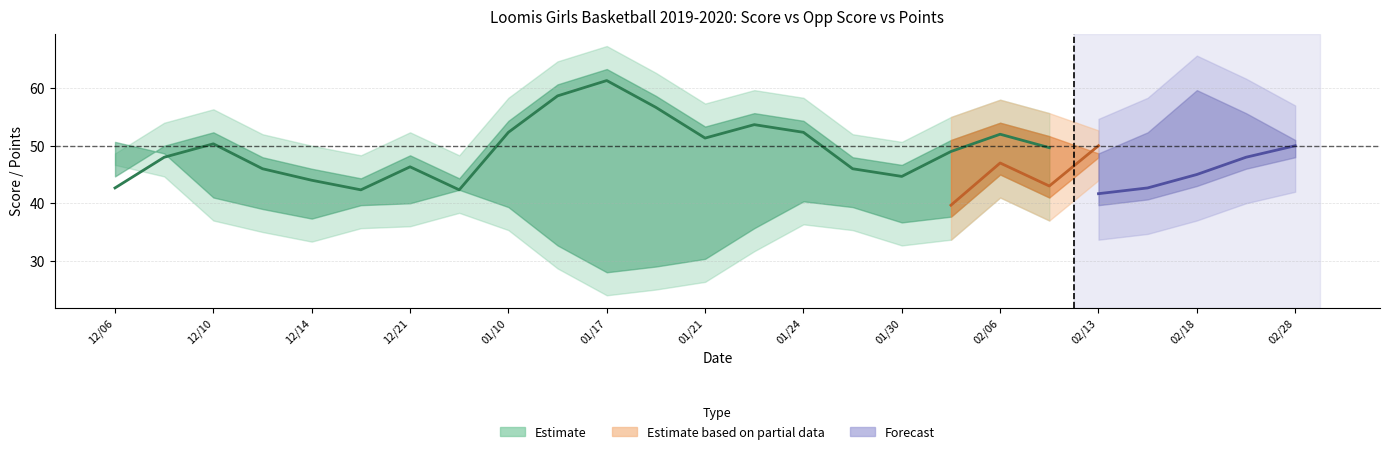

What is the smallest value displayed?

26